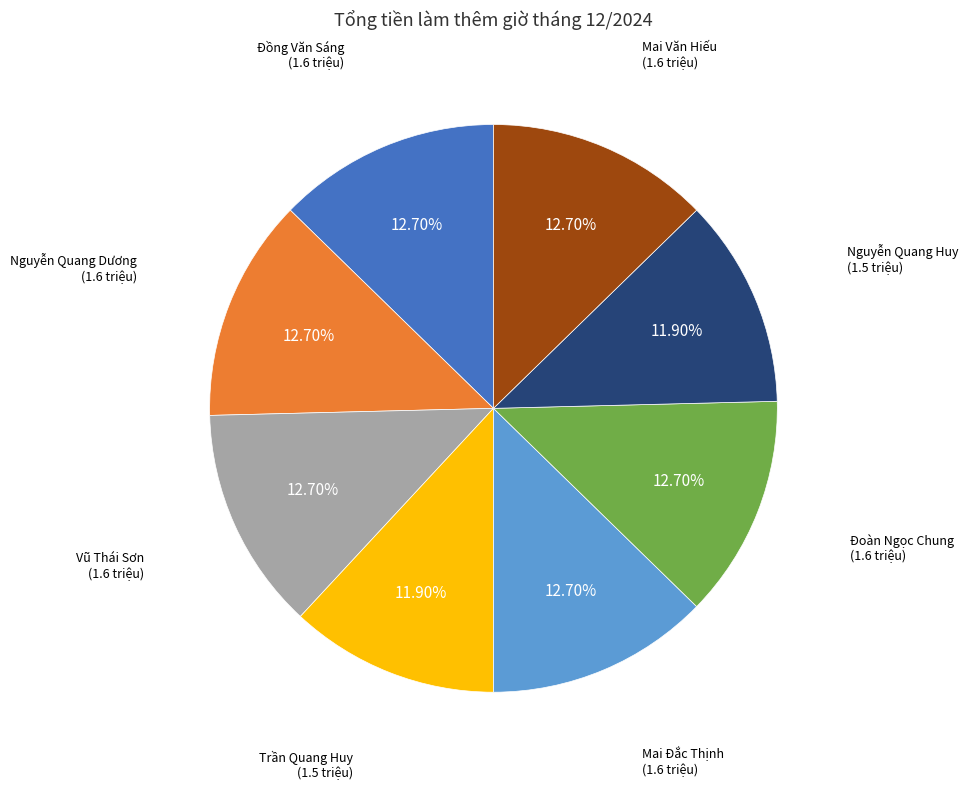

Approximately how many times larger is the value at Mai Văn Hiếu compared to Nguyễn Quang Dương?

1.0